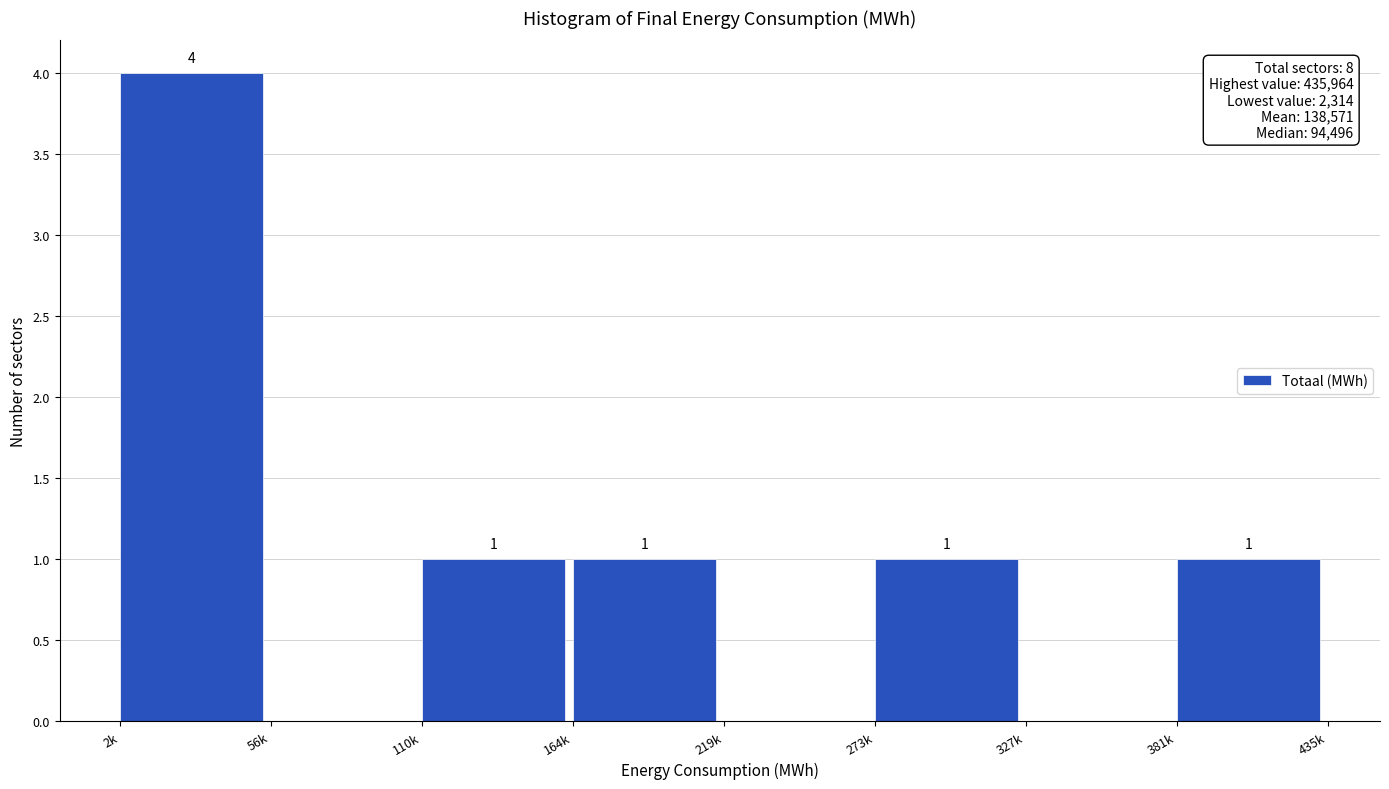

Reading left to right, transcribe all the data shown in this chart.

2k=4	56k=0	110k=1	164k=1	219k=0	273k=1	327k=0	381k=1